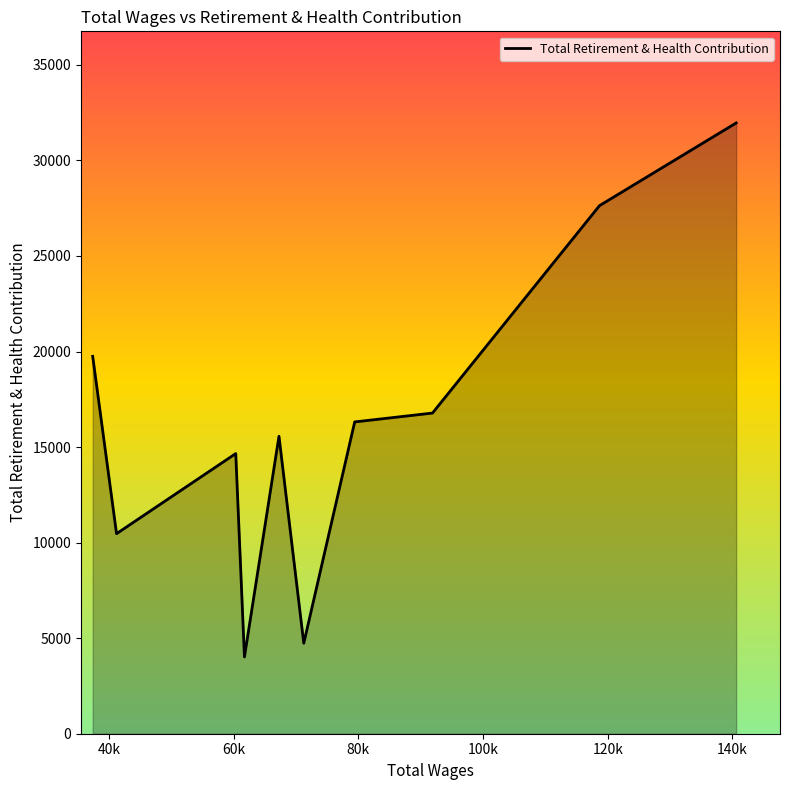

What is the greatest value displayed?

31961